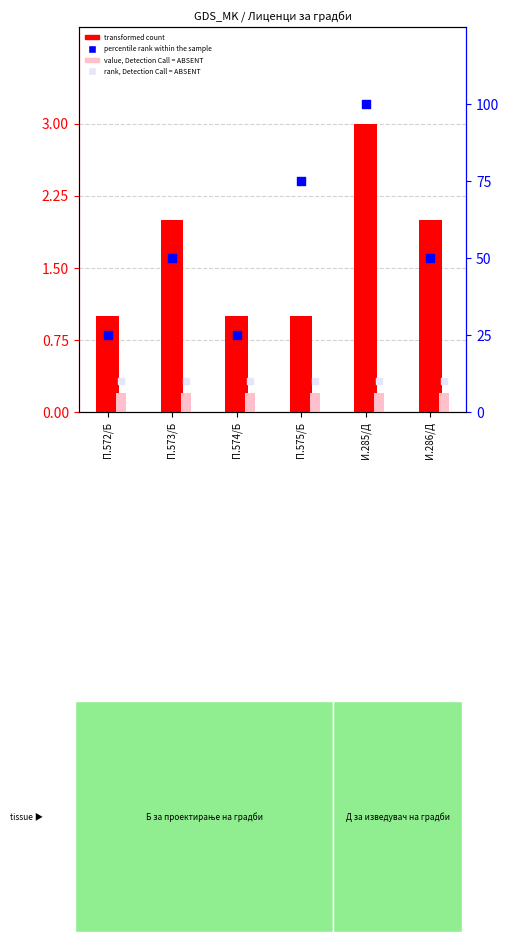

Which series has the largest Y range (max minus min)?

percentile rank within the sample